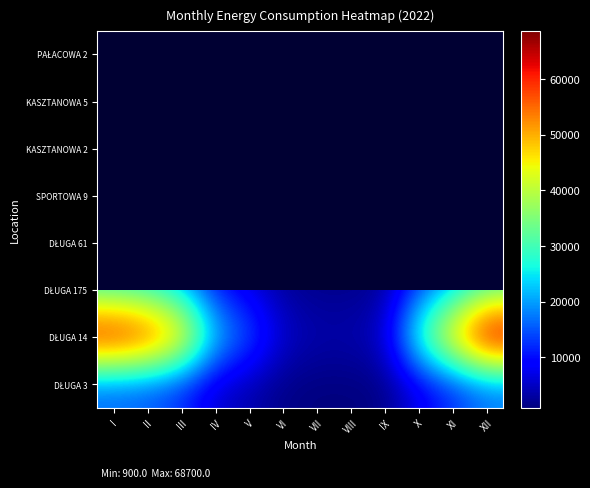

Which has a higher value, IX or IV?

IV